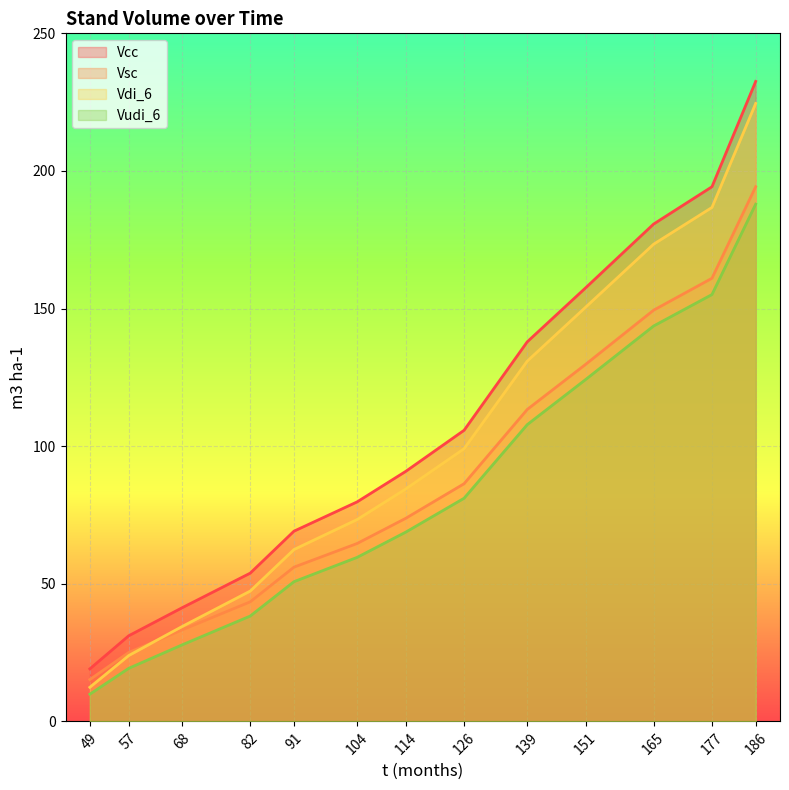

List the labels in order of Vcc value, smallest first.

49, 57, 68, 82, 91, 104, 114, 126, 139, 151, 165, 177, 186